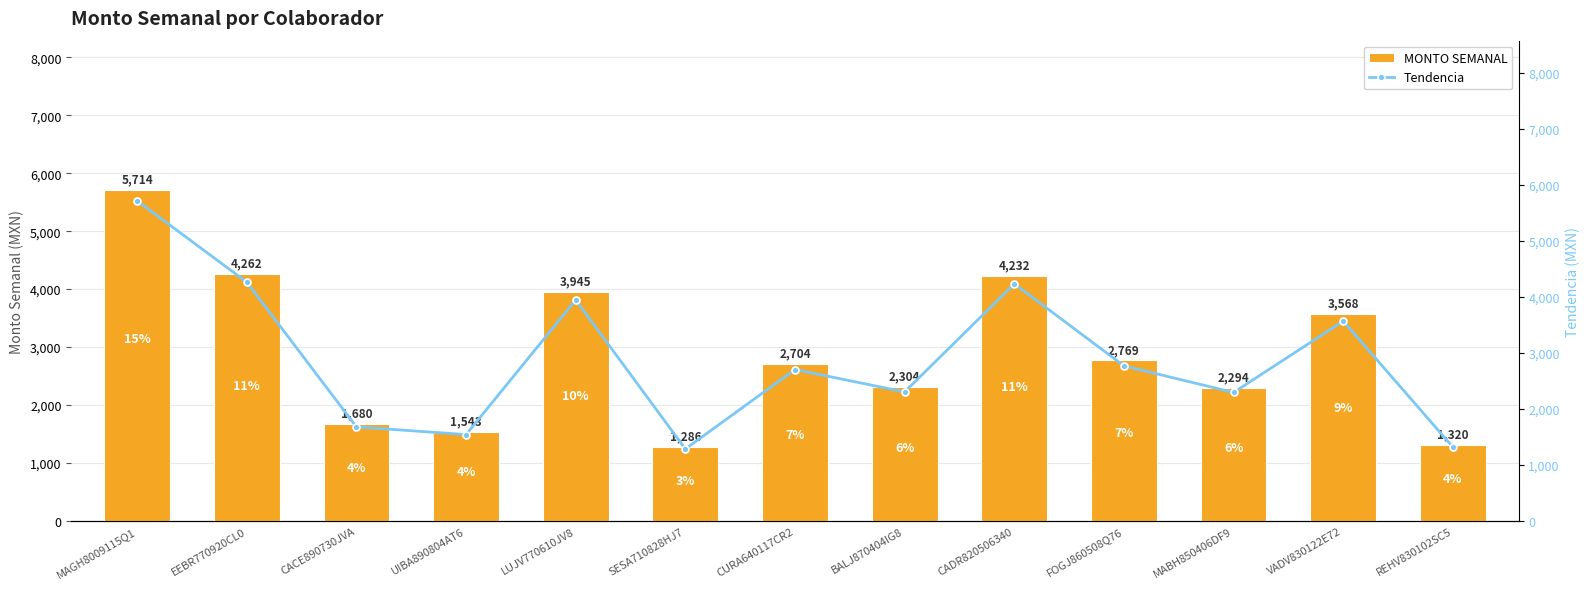

How many values in the Tendencia series are below 2703?

6